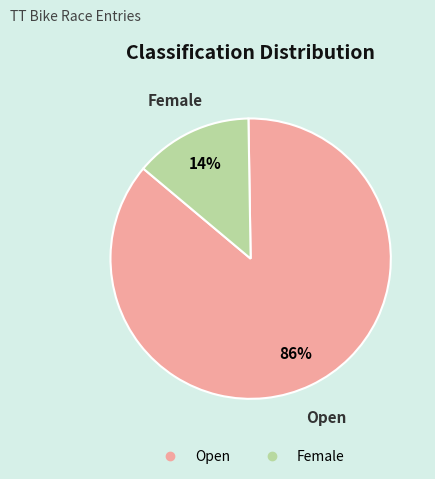

How many segments does this pie chart have?

2